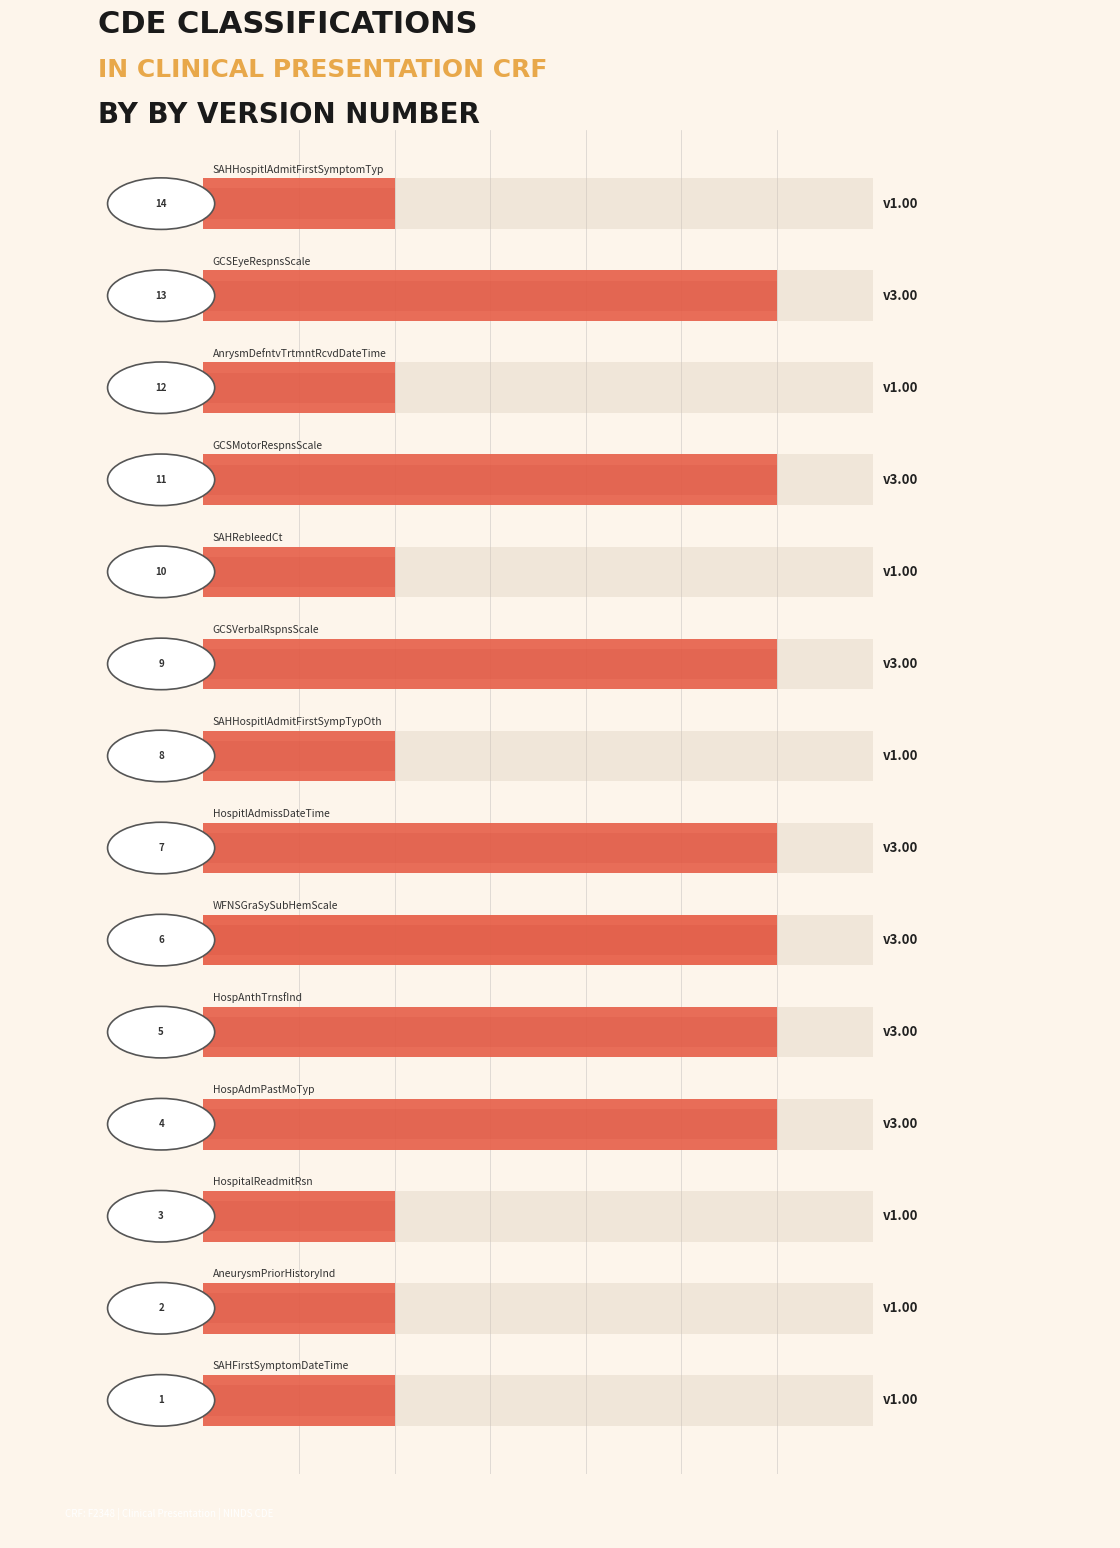

Where is the data nearest to the value 2?

Supplemental (SAHHospitlAdmitFirstSymptomTyp)